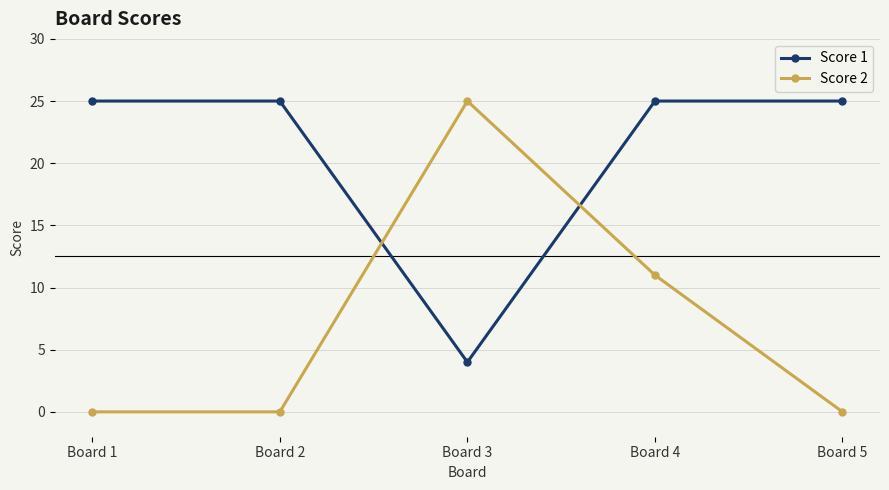

How many data points does each series have?

5